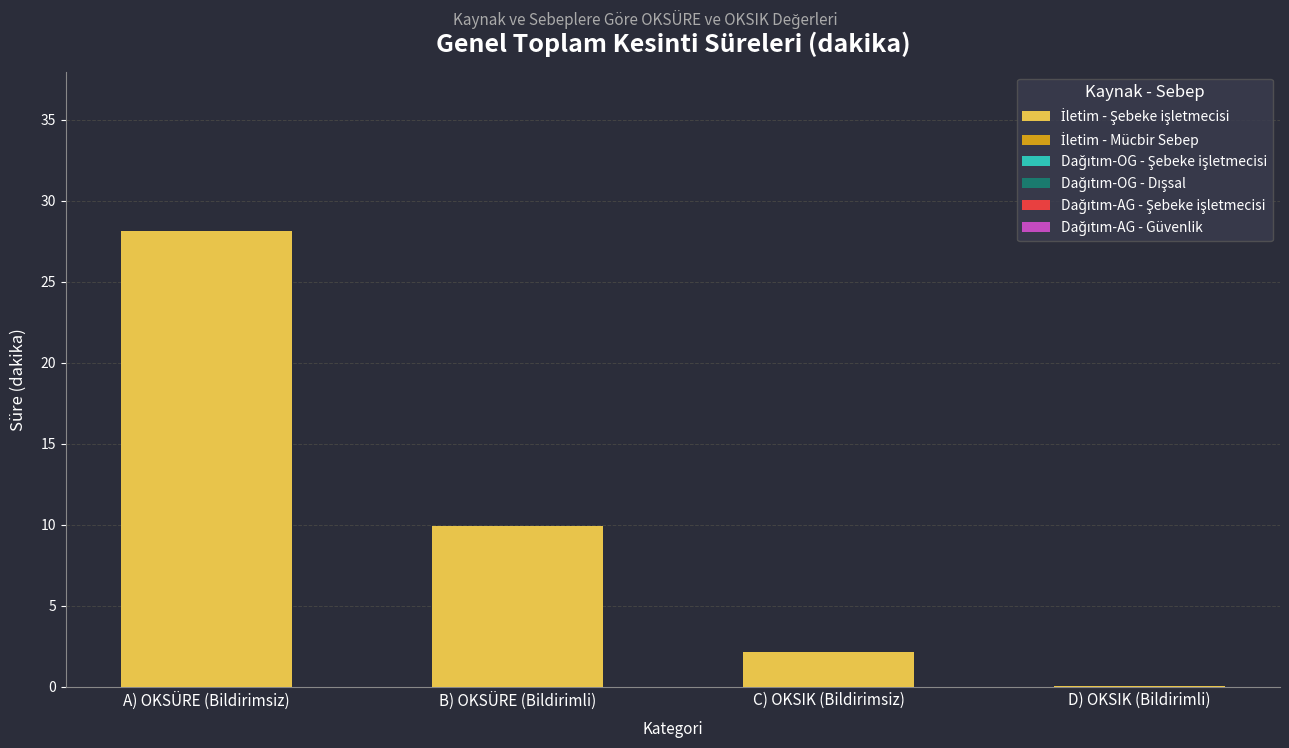

The value at C) OKSIK (Bildirimsiz) is 1.0. True or false?

False